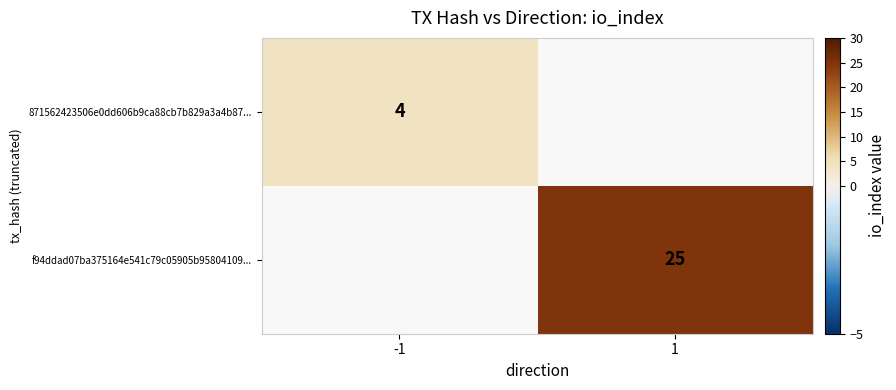

The f94ddad07ba375164e541c79c05905b95804109... series shows 9 at 1. True or false?

False